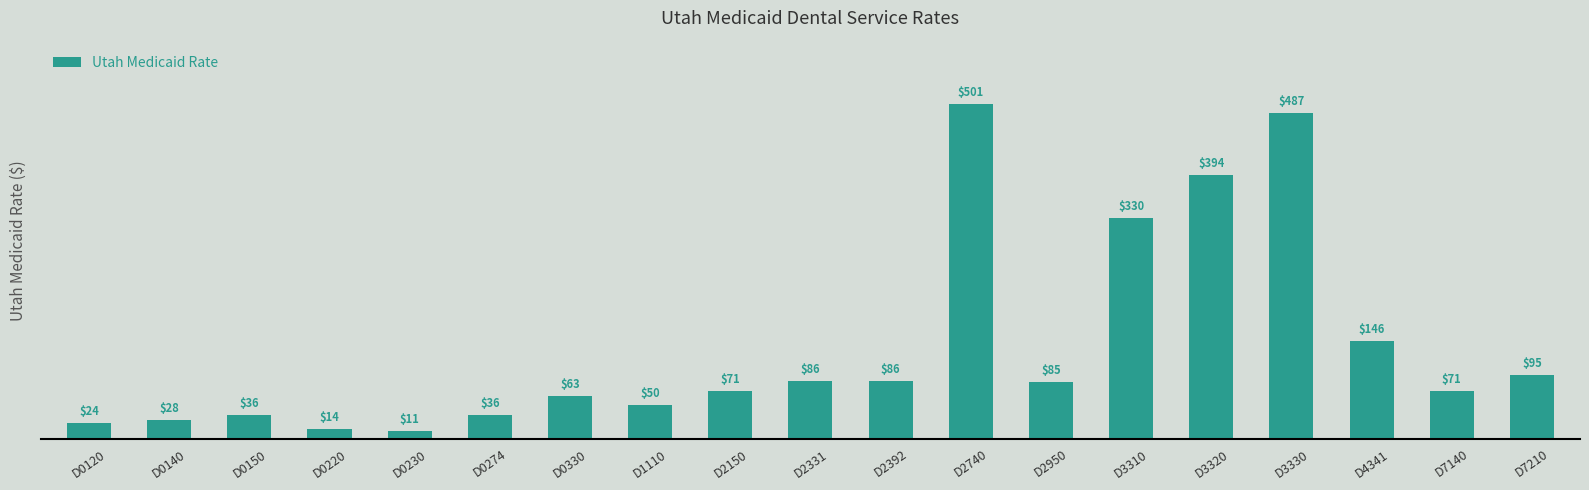

At which category does the chart reach its minimum across all series?

D0230